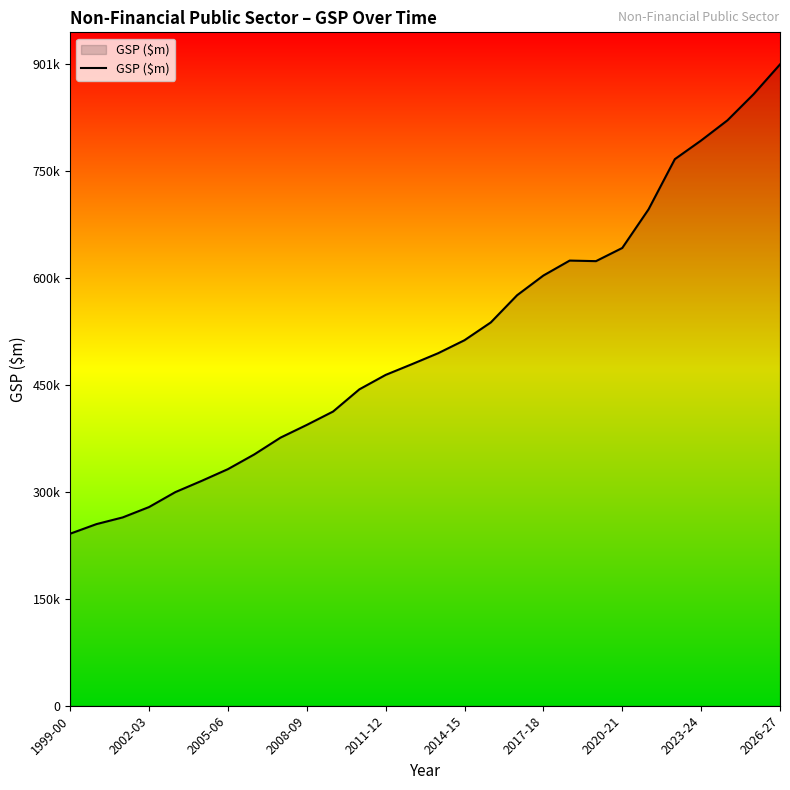

Does the chart display data point markers on the line(s)?

No